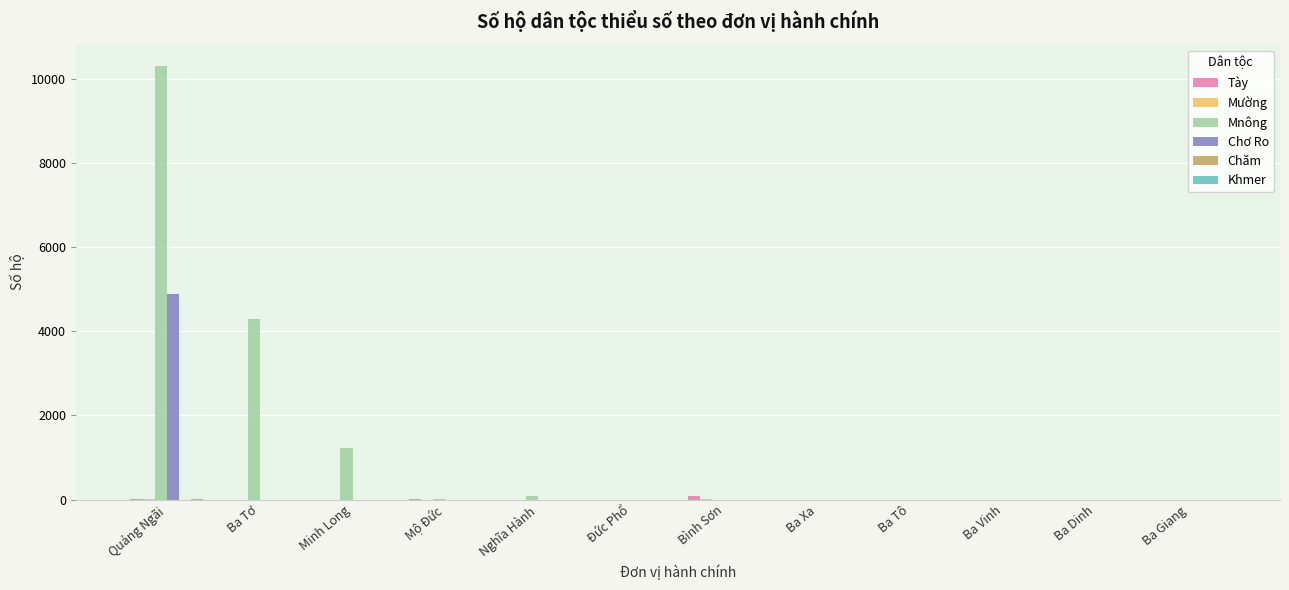

How many groups of bars are there?

12